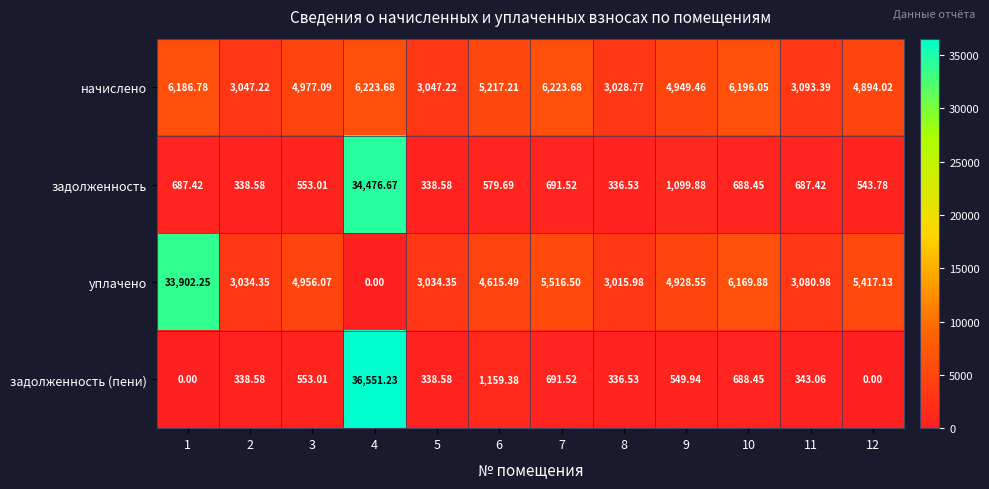

Which series has the widest spread of values?

задолженность (пени)